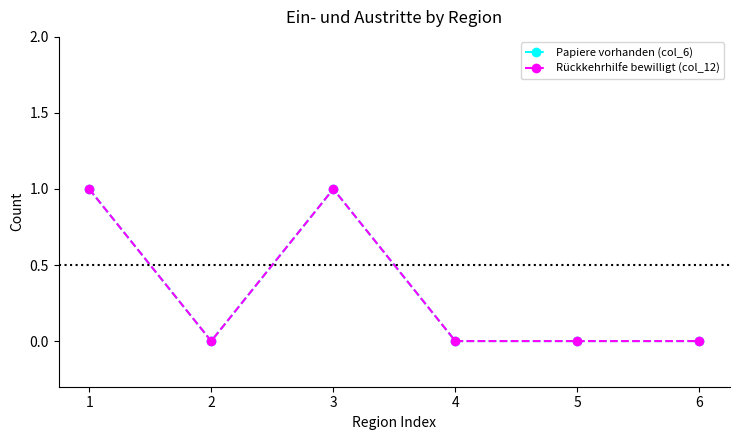

Between 1 and 6, which series saw the biggest shift?

Papiere vorhanden (col_6)